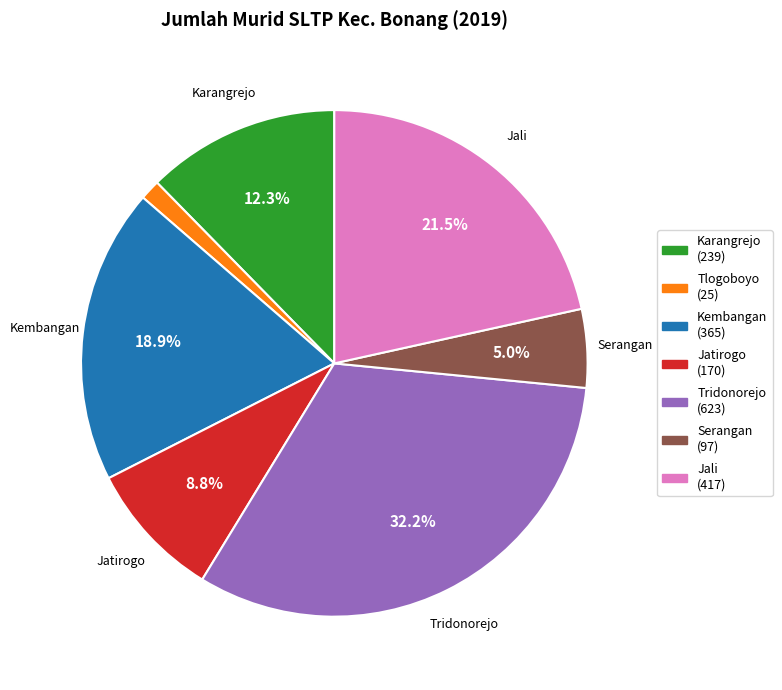

Is there a majority slice in this chart?

No